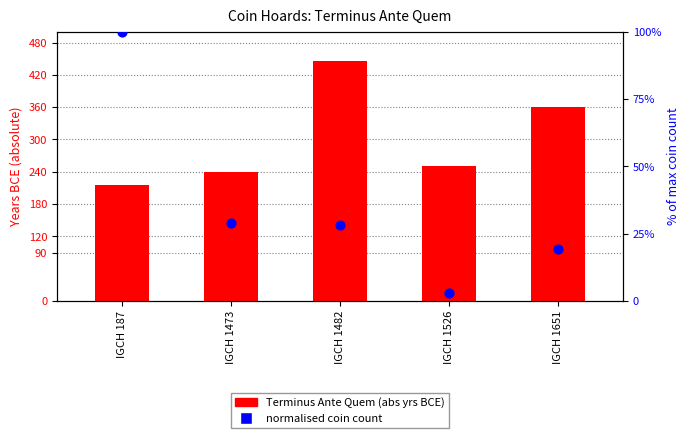

What are all the series names shown in the legend?

Terminus Ante Quem (abs), normalised coin count